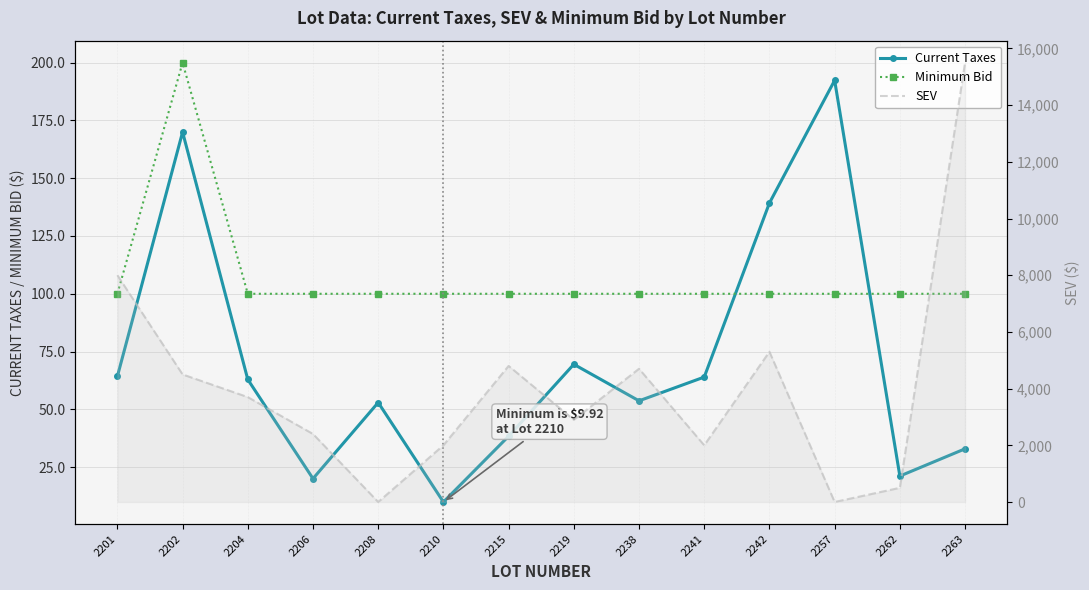

Reading left to right, transcribe all the data shown in this chart.

Current Taxes: 64.3	170.0	62.9	20.0	53.0	9.9	38.4	69.5	53.7	64.0	139.3	192.3	21.1	32.9
Minimum Bid: 100.0	200.0	100.0	100.0	100.0	100.0	100.0	100.0	100.0	100.0	100.0	100.0	100.0	100.0
SEV: 8000.0	4500.0	3700.0	2400.0	0.0	2000.0	4800.0	2900.0	4700.0	2000.0	5300.0	0.0	500.0	15500.0